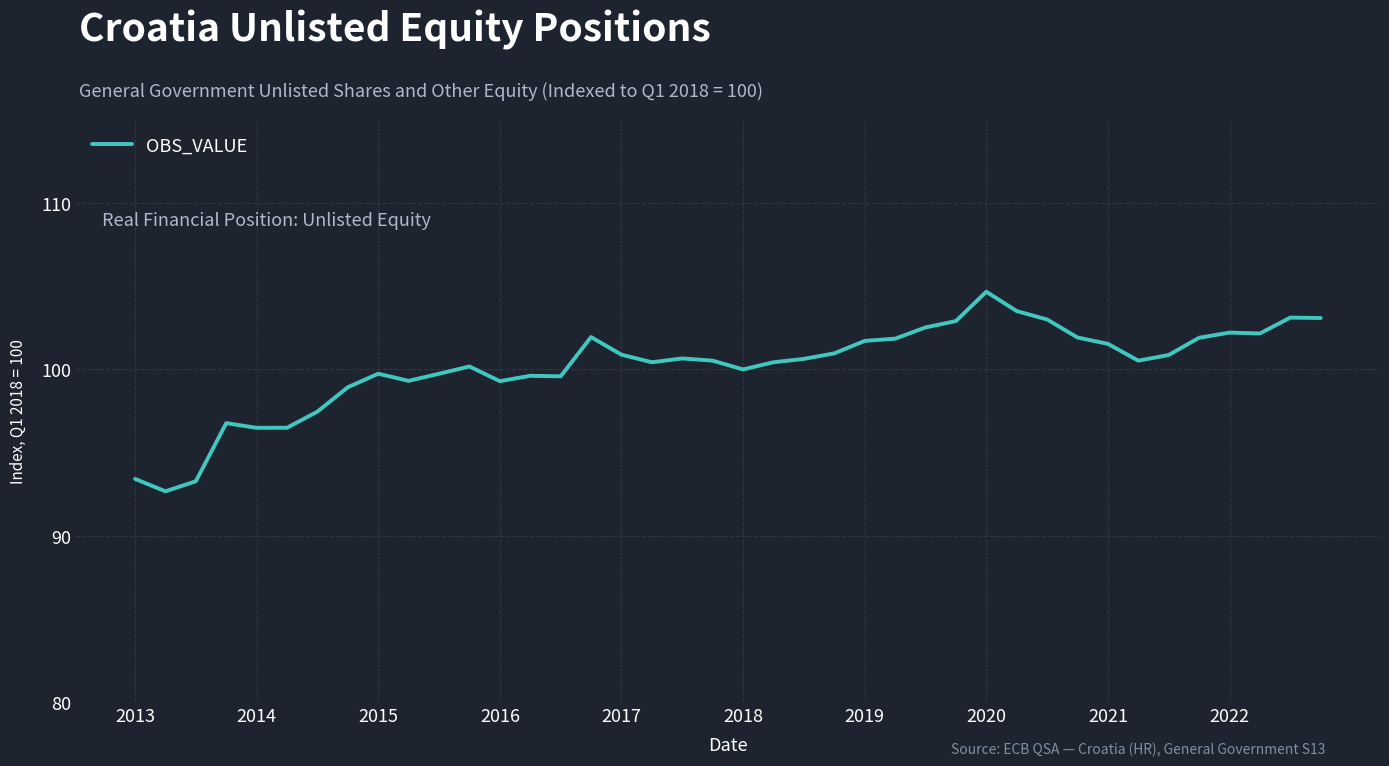

What is the greatest value displayed?

104.7